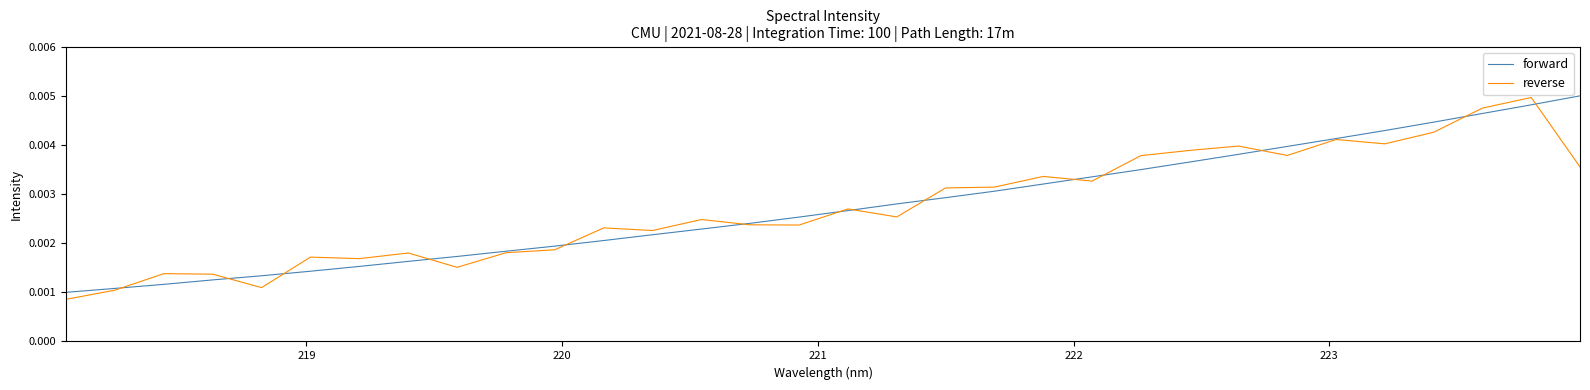

What are all the series names shown in the legend?

forward, reverse